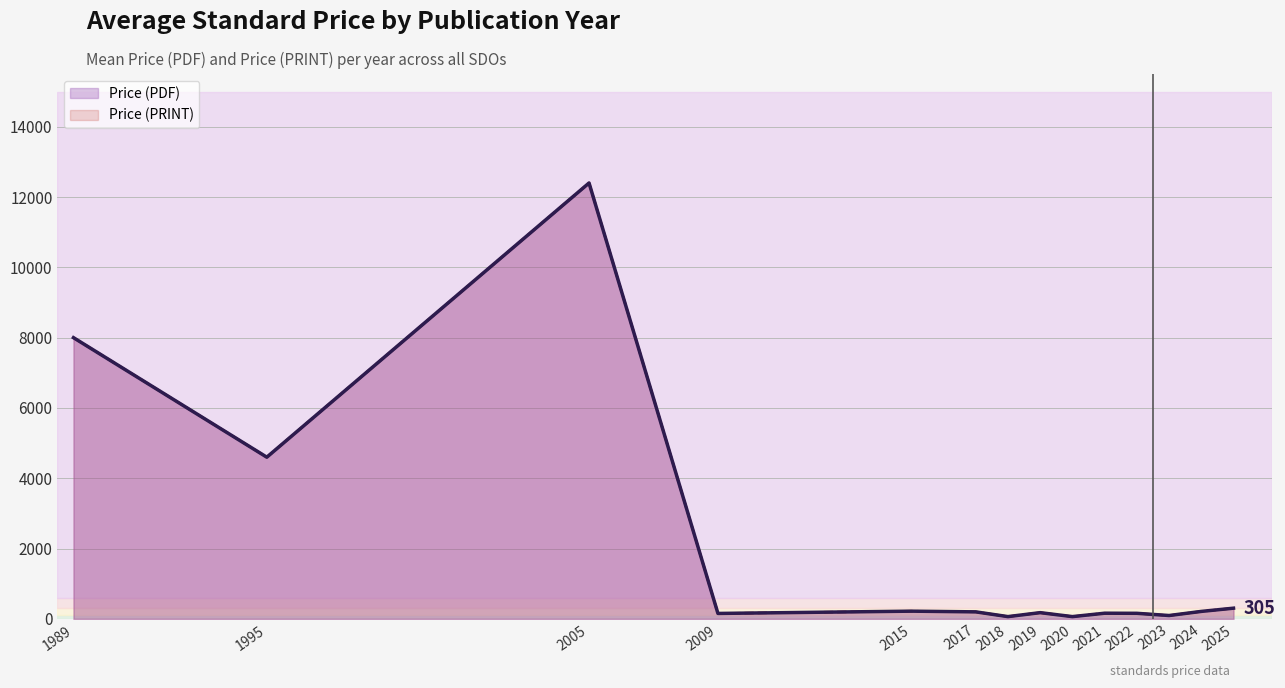

True or false: Price (PDF) and Price (PRINT) cross at least once.

False